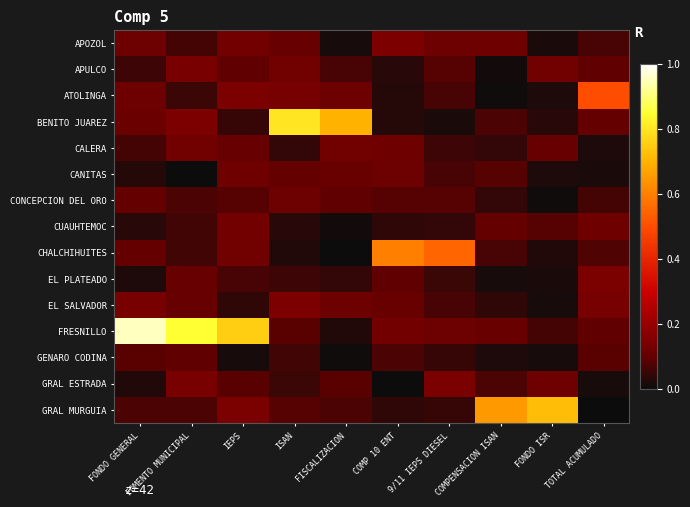

Reading right to left, transcribe all the data shown in this chart.

APOZOL: TOTAL ACUMULADO=0.1	FONDO ISR=0.0	COMPENSACION ISAN=0.1	9/11 IEPS DIESEL=0.1	COMP 10 ENT=0.1	FISCALIZACION=0.0	ISAN=0.1	IEPS=0.1	FOMENTO MUNICIPAL=0.1	FONDO GENERAL=0.1
APULCO: TOTAL ACUMULADO=0.1	FONDO ISR=0.1	COMPENSACION ISAN=0.0	9/11 IEPS DIESEL=0.1	COMP 10 ENT=0.0	FISCALIZACION=0.1	ISAN=0.1	IEPS=0.1	FOMENTO MUNICIPAL=0.1	FONDO GENERAL=0.1
ATOLINGA: TOTAL ACUMULADO=0.5	FONDO ISR=0.0	COMPENSACION ISAN=0.0	9/11 IEPS DIESEL=0.1	COMP 10 ENT=0.0	FISCALIZACION=0.1	ISAN=0.1	IEPS=0.1	FOMENTO MUNICIPAL=0.1	FONDO GENERAL=0.1
BENITO JUAREZ: TOTAL ACUMULADO=0.1	FONDO ISR=0.0	COMPENSACION ISAN=0.1	9/11 IEPS DIESEL=0.0	COMP 10 ENT=0.0	FISCALIZACION=0.7	ISAN=0.8	IEPS=0.0	FOMENTO MUNICIPAL=0.1	FONDO GENERAL=0.1
CALERA: TOTAL ACUMULADO=0.0	FONDO ISR=0.1	COMPENSACION ISAN=0.0	9/11 IEPS DIESEL=0.1	COMP 10 ENT=0.1	FISCALIZACION=0.1	ISAN=0.0	IEPS=0.1	FOMENTO MUNICIPAL=0.1	FONDO GENERAL=0.1
CANITAS: TOTAL ACUMULADO=0.0	FONDO ISR=0.0	COMPENSACION ISAN=0.1	9/11 IEPS DIESEL=0.1	COMP 10 ENT=0.1	FISCALIZACION=0.1	ISAN=0.1	IEPS=0.1	FOMENTO MUNICIPAL=0.0	FONDO GENERAL=0.0
CONCEPCION DEL ORO: TOTAL ACUMULADO=0.1	FONDO ISR=0.0	COMPENSACION ISAN=0.0	9/11 IEPS DIESEL=0.1	COMP 10 ENT=0.1	FISCALIZACION=0.1	ISAN=0.1	IEPS=0.1	FOMENTO MUNICIPAL=0.1	FONDO GENERAL=0.1
CUAUHTEMOC: TOTAL ACUMULADO=0.1	FONDO ISR=0.1	COMPENSACION ISAN=0.1	9/11 IEPS DIESEL=0.0	COMP 10 ENT=0.0	FISCALIZACION=0.0	ISAN=0.0	IEPS=0.1	FOMENTO MUNICIPAL=0.1	FONDO GENERAL=0.0
CHALCHIHUITES: TOTAL ACUMULADO=0.1	FONDO ISR=0.0	COMPENSACION ISAN=0.1	9/11 IEPS DIESEL=0.6	COMP 10 ENT=0.6	FISCALIZACION=0.0	ISAN=0.0	IEPS=0.1	FOMENTO MUNICIPAL=0.1	FONDO GENERAL=0.1
EL PLATEADO: TOTAL ACUMULADO=0.1	FONDO ISR=0.0	COMPENSACION ISAN=0.0	9/11 IEPS DIESEL=0.1	COMP 10 ENT=0.1	FISCALIZACION=0.0	ISAN=0.1	IEPS=0.1	FOMENTO MUNICIPAL=0.1	FONDO GENERAL=0.0
EL SALVADOR: TOTAL ACUMULADO=0.1	FONDO ISR=0.0	COMPENSACION ISAN=0.0	9/11 IEPS DIESEL=0.1	COMP 10 ENT=0.1	FISCALIZACION=0.1	ISAN=0.1	IEPS=0.0	FOMENTO MUNICIPAL=0.1	FONDO GENERAL=0.1
FRESNILLO: TOTAL ACUMULADO=0.1	FONDO ISR=0.1	COMPENSACION ISAN=0.1	9/11 IEPS DIESEL=0.1	COMP 10 ENT=0.1	FISCALIZACION=0.0	ISAN=0.1	IEPS=0.8	FOMENTO MUNICIPAL=0.8	FONDO GENERAL=0.9
GENARO CODINA: TOTAL ACUMULADO=0.1	FONDO ISR=0.0	COMPENSACION ISAN=0.0	9/11 IEPS DIESEL=0.0	COMP 10 ENT=0.1	FISCALIZACION=0.0	ISAN=0.1	IEPS=0.0	FOMENTO MUNICIPAL=0.1	FONDO GENERAL=0.1
GRAL ESTRADA: TOTAL ACUMULADO=0.0	FONDO ISR=0.1	COMPENSACION ISAN=0.1	9/11 IEPS DIESEL=0.1	COMP 10 ENT=0.0	FISCALIZACION=0.1	ISAN=0.1	IEPS=0.1	FOMENTO MUNICIPAL=0.1	FONDO GENERAL=0.0
GRAL MURGUIA: TOTAL ACUMULADO=0.0	FONDO ISR=0.7	COMPENSACION ISAN=0.7	9/11 IEPS DIESEL=0.0	COMP 10 ENT=0.0	FISCALIZACION=0.1	ISAN=0.1	IEPS=0.1	FOMENTO MUNICIPAL=0.1	FONDO GENERAL=0.1